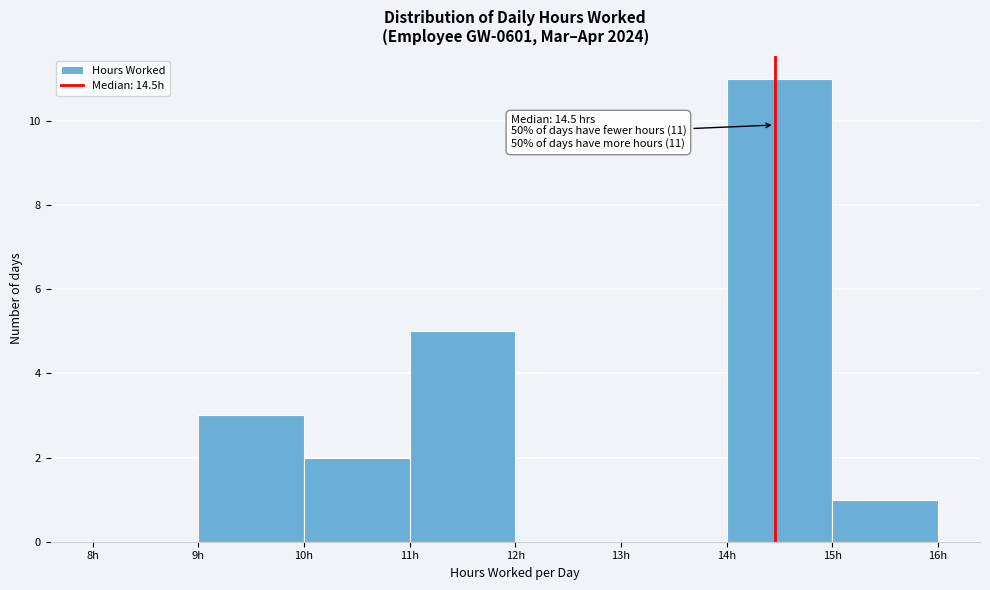

Over which range of the x-axis is the bar tallest?

14 to 15